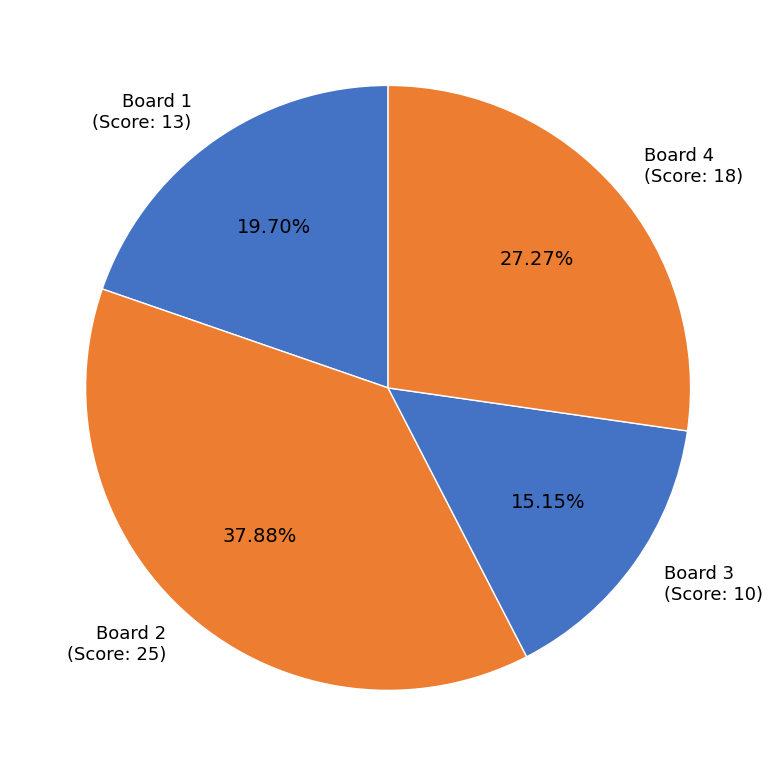

How many slices are in this pie chart?

4